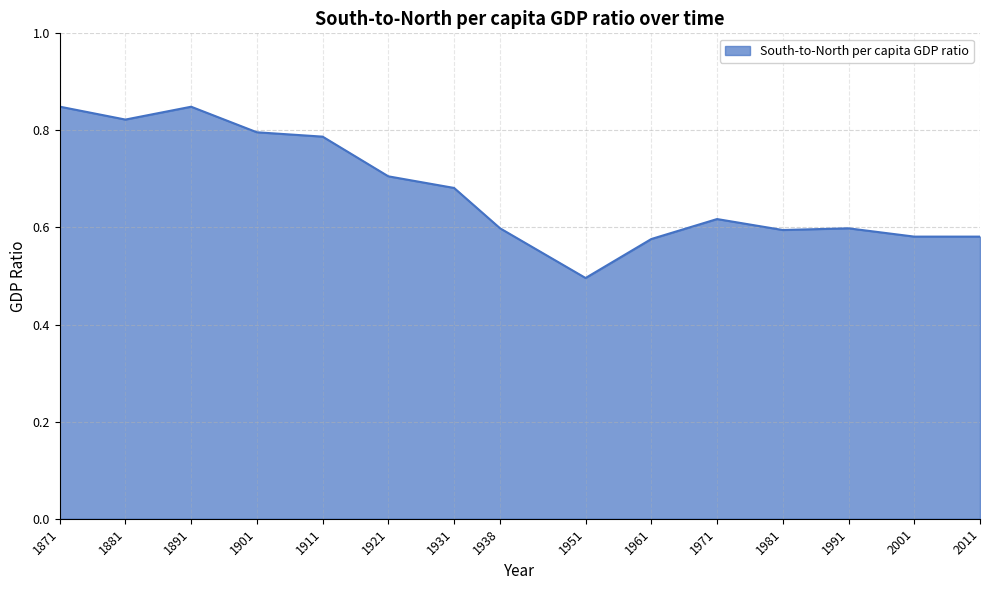

What is the smallest value displayed?

0.5